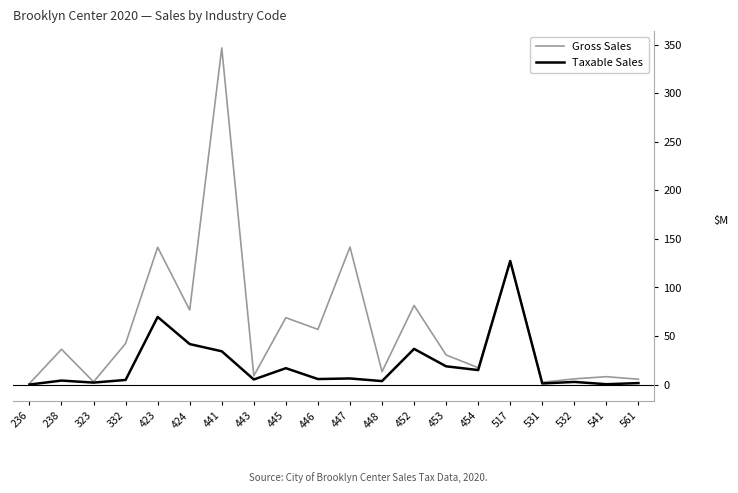

In Taxable Sales, how many points are higher than both neighbors (excluding endpoints)?

7